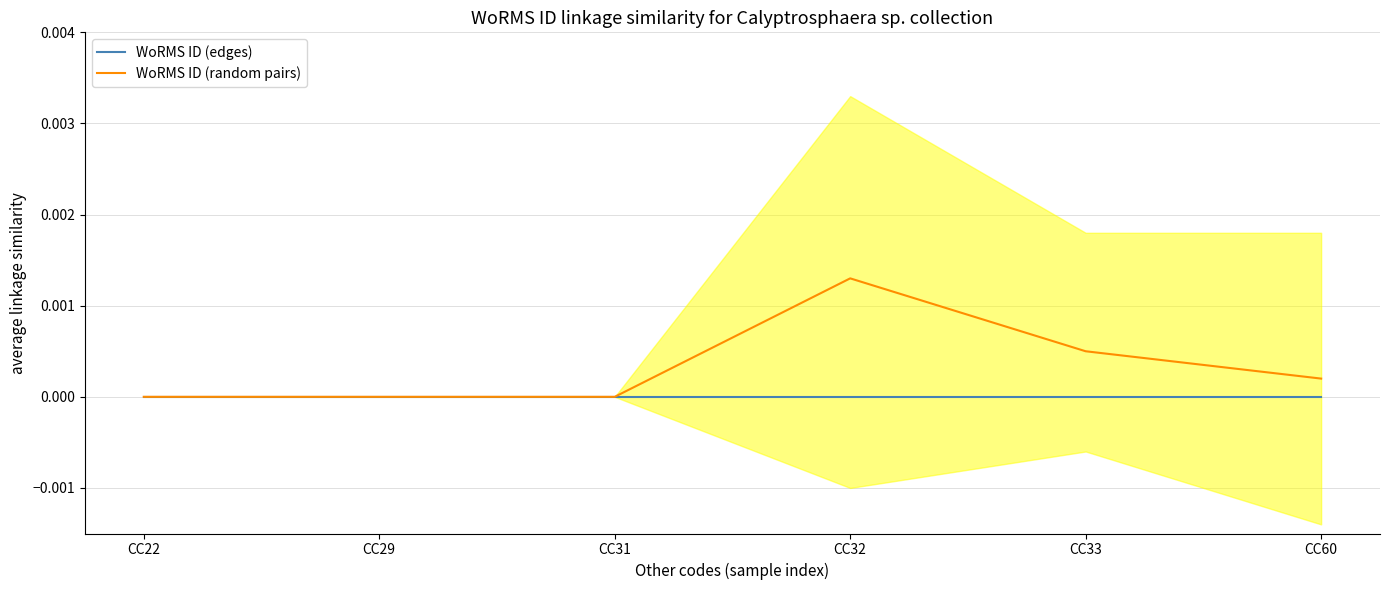

Which has a higher value, CC22 or CC60?

CC22